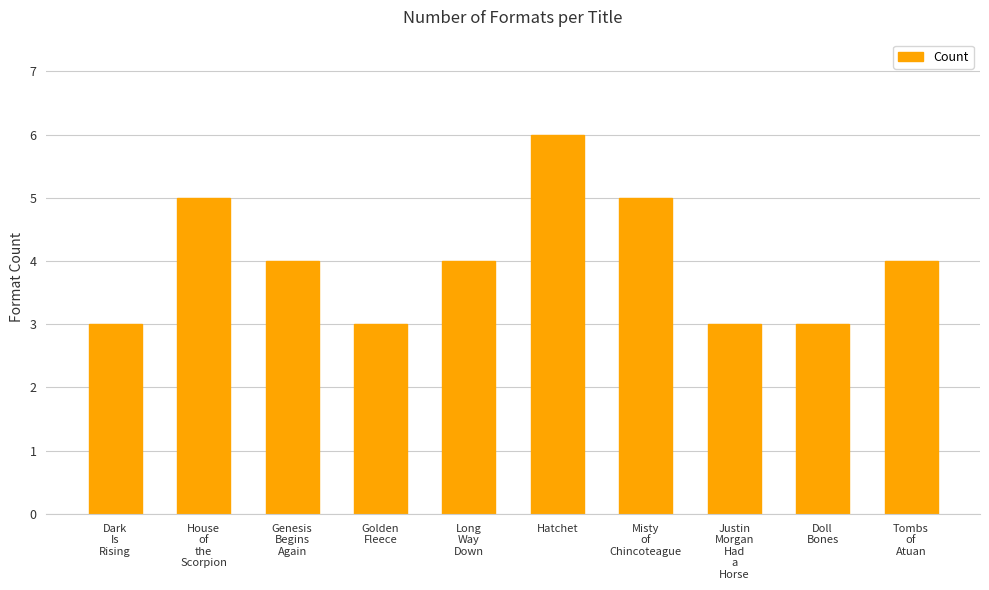

What is the minimum value shown in the chart?

3